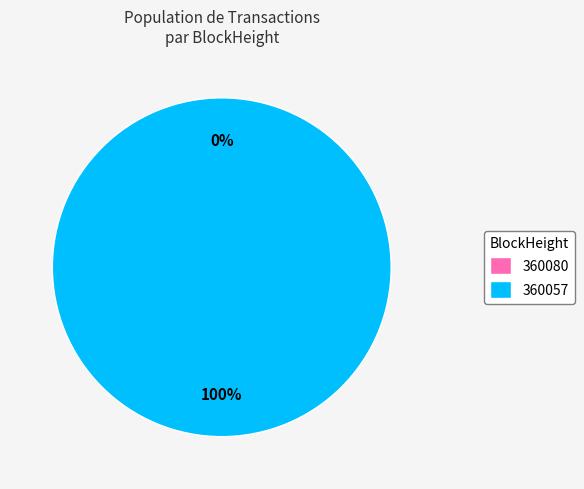

Count the number of slices in the pie.

2